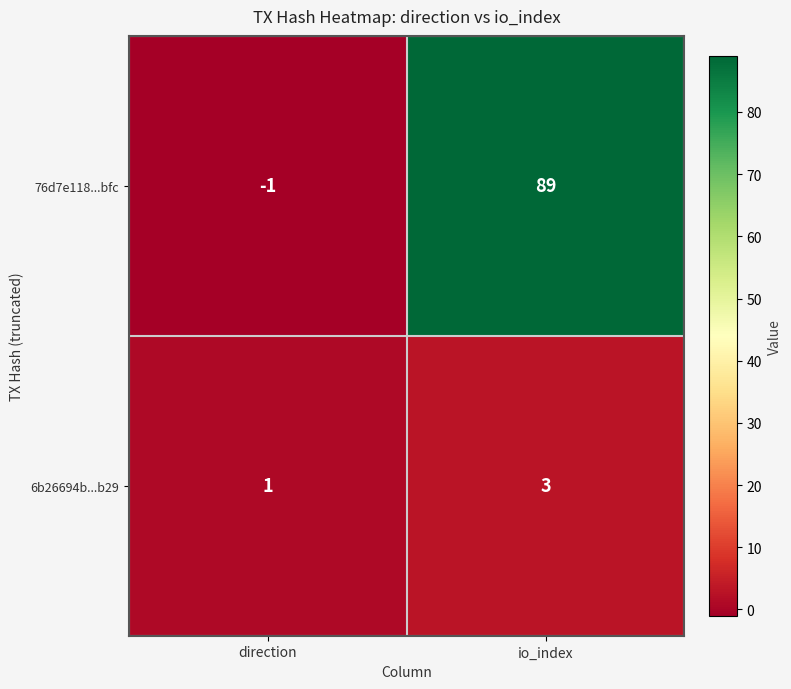

Which series has the largest range (max minus min)?

76d7e118...bfc